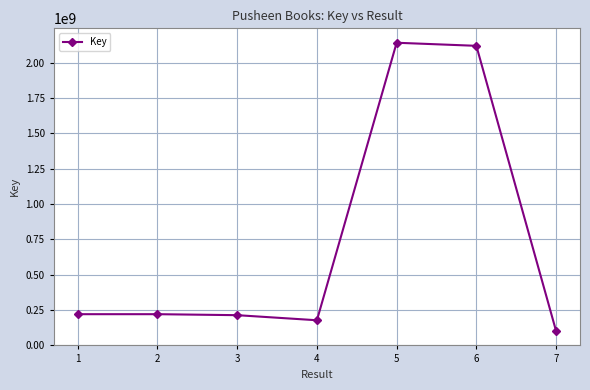

What is the value of the 4th point from the left?

176733550